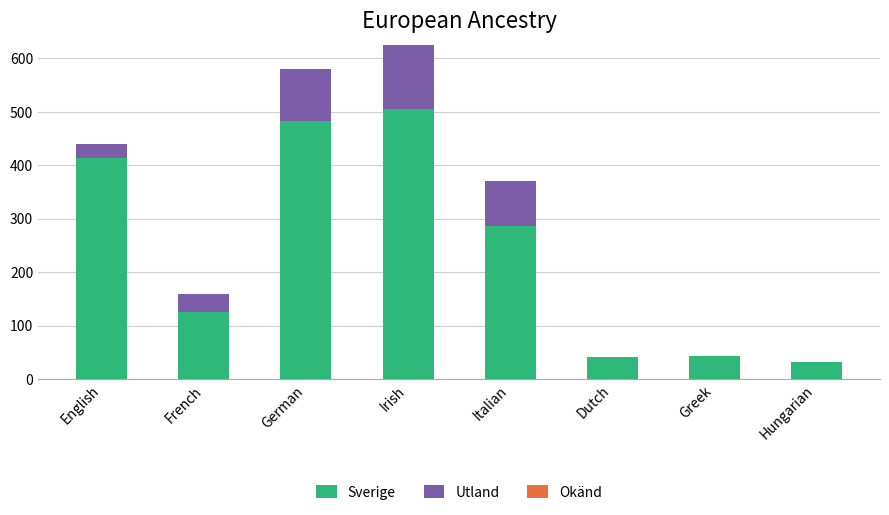

Is it true that Sverige equals 758 at German?

False